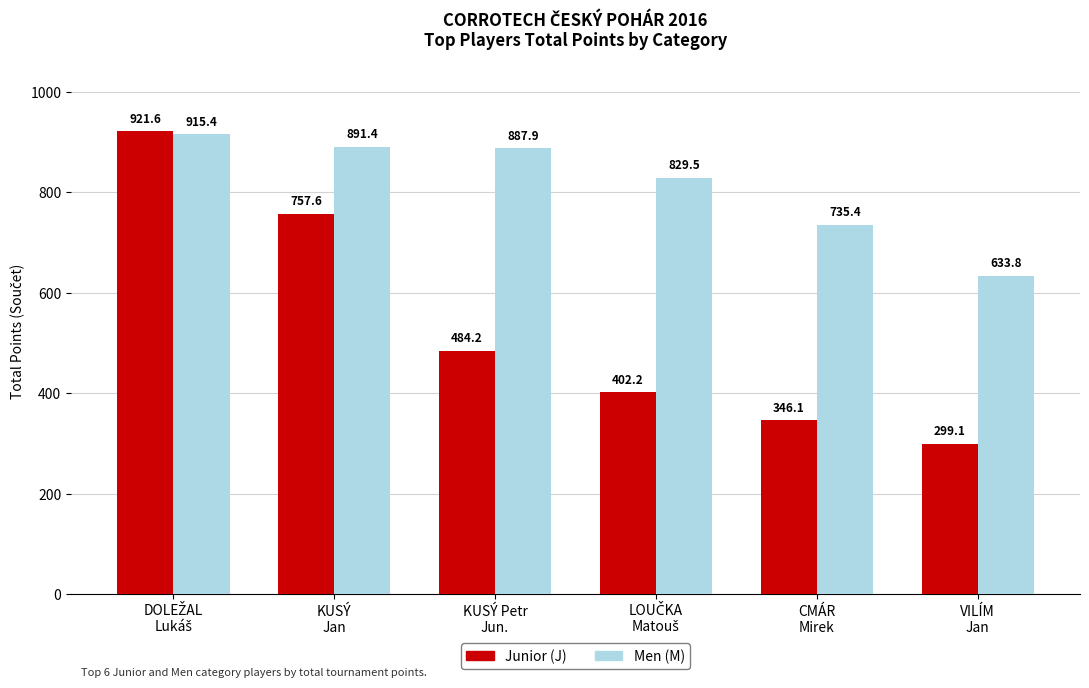

Rank the series by their maximum value, from lowest to highest.

Men (M), Junior (J)